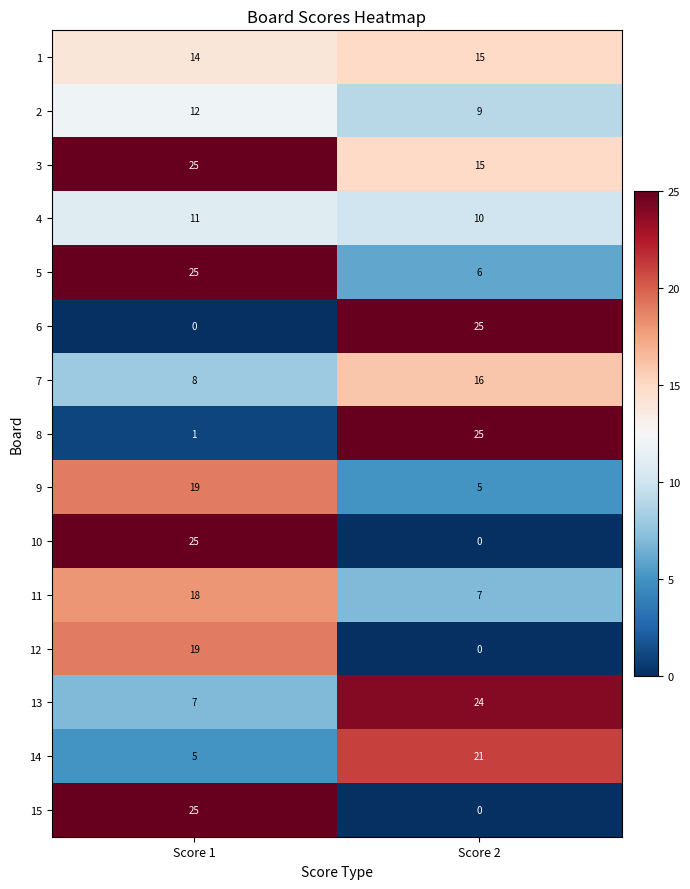

What is the total value across all series at Score 1?

214